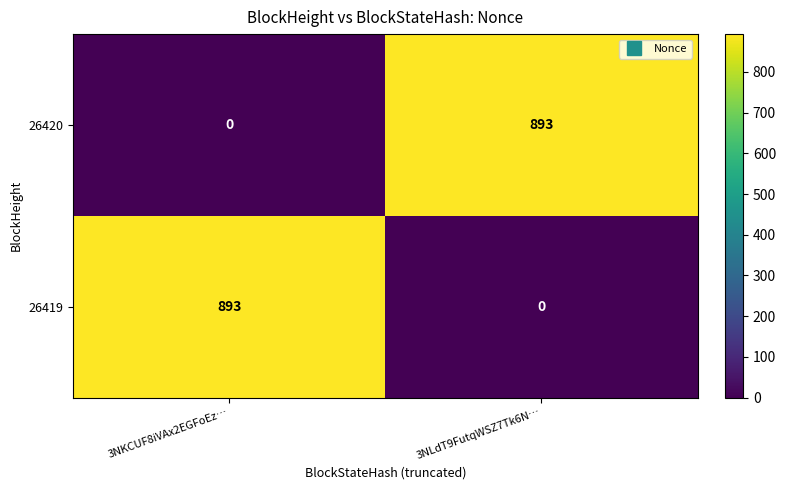

At how many categories does at least one series exceed 805?

2